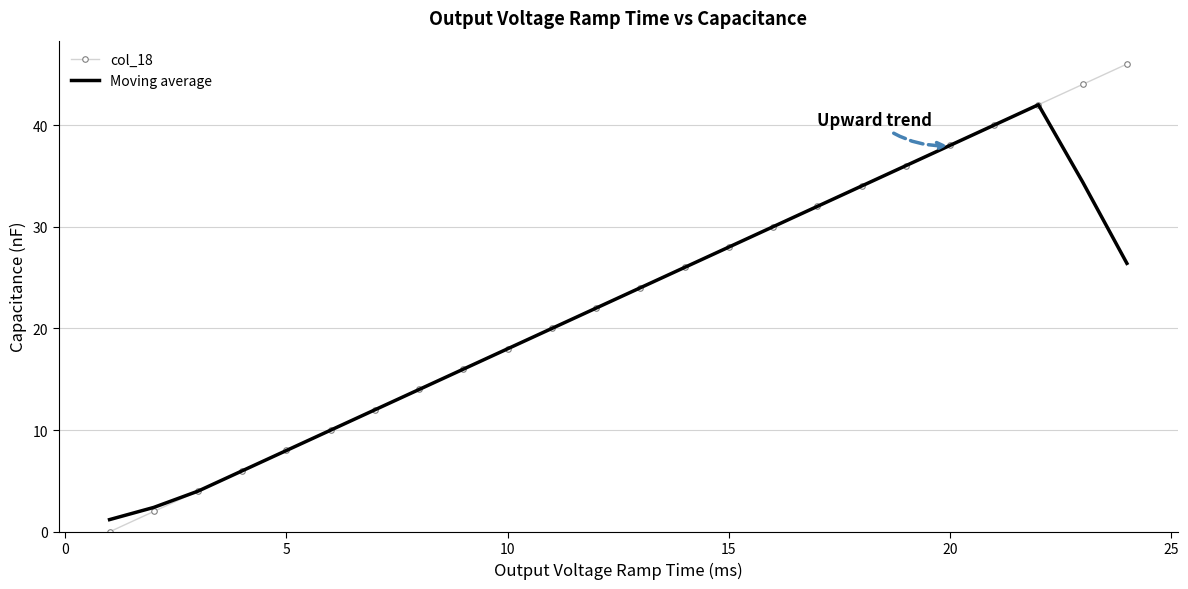

What is the greatest value displayed?

46.0